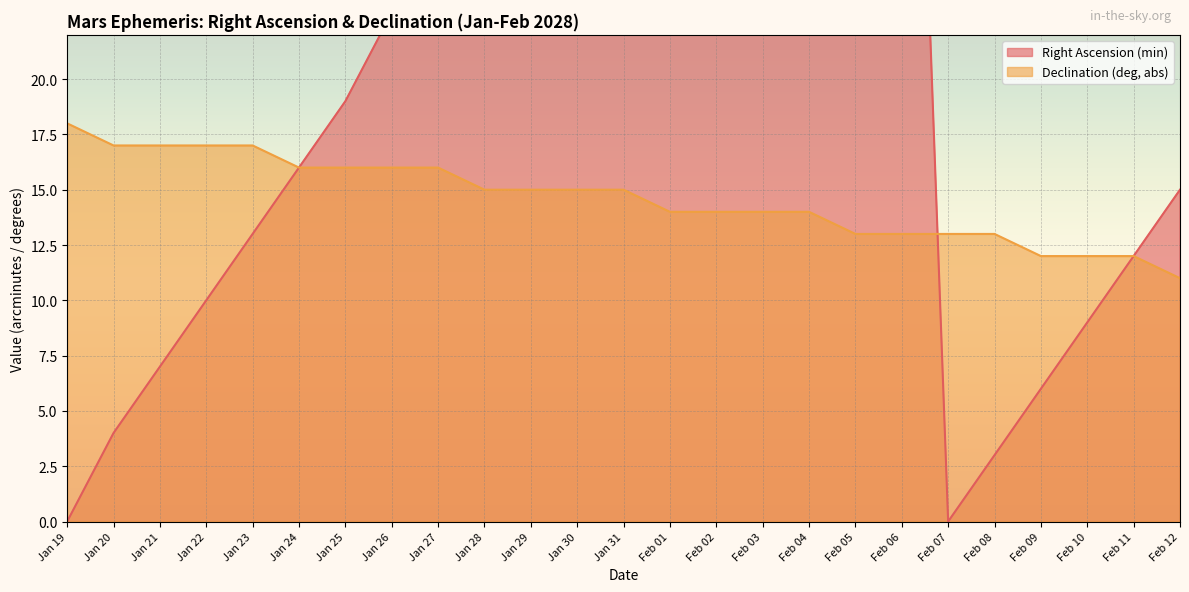

The value of Right Ascension (min) at Feb 04 is 50. True or false?

True